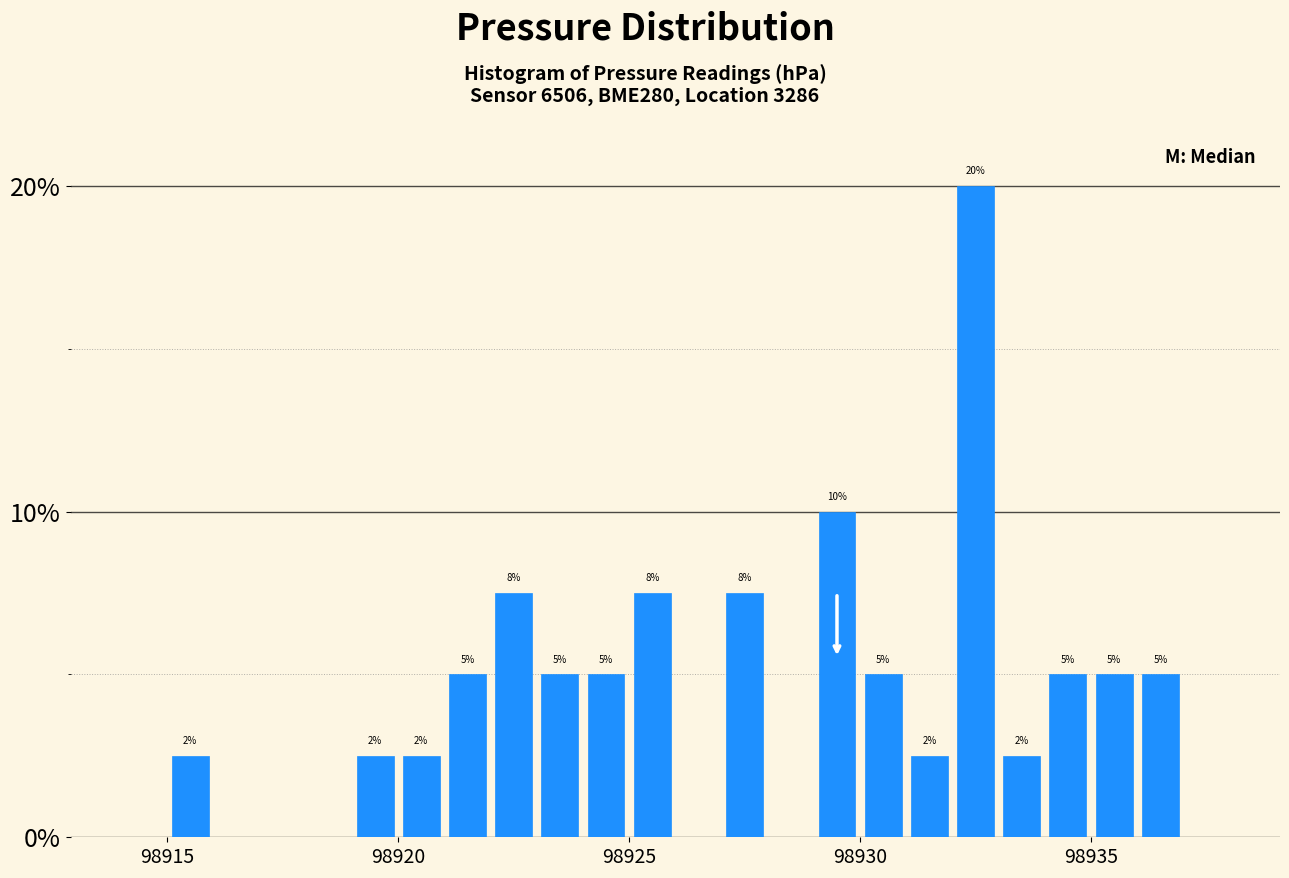

Around what value on the x-axis is the tallest bar? Give the approximate position of its centre, as read against the axis.

98932.5